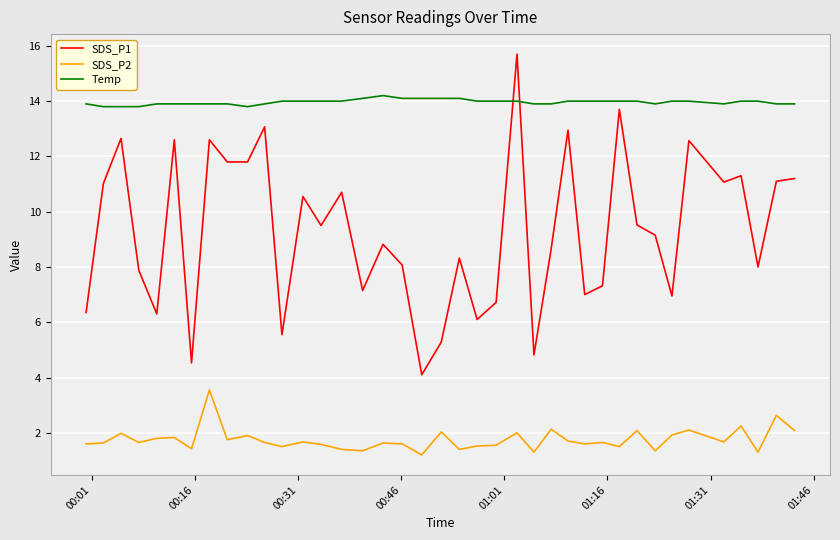

Which series ends up on top after the final intersection of Temp and SDS_P1?

Temp